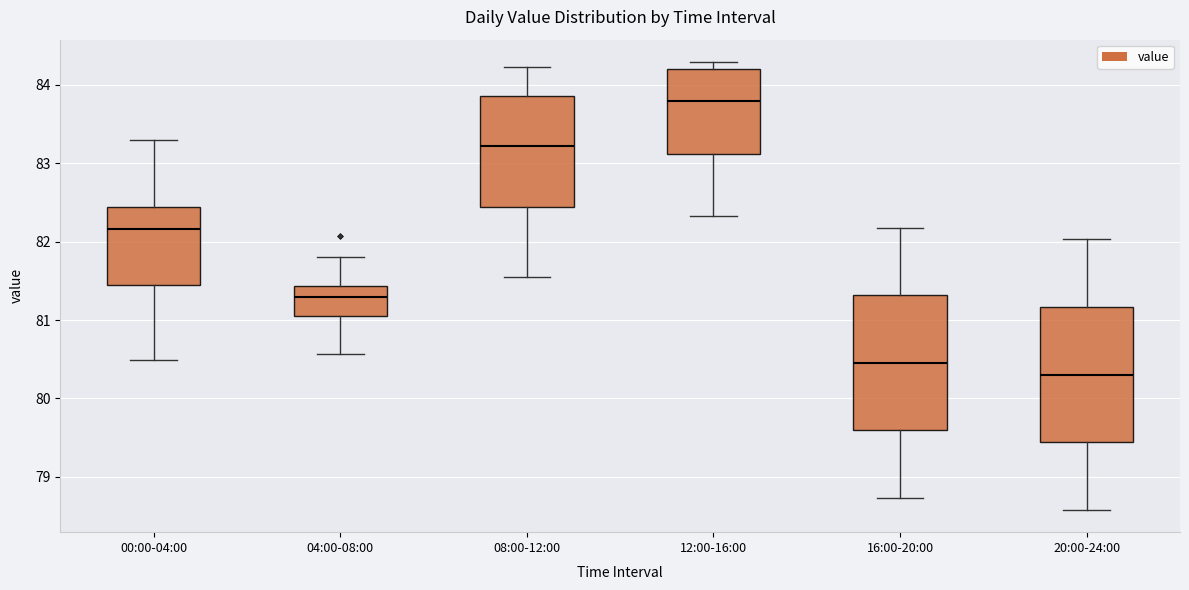

Reading left to right, transcribe this box plot: for each box, give where its median line is, the range the box spans, and where its two whiskers end, as read against the y-axis. The values are not printed on the chart, so give them approximately, as read against the axis.

00:00-04:00: median 82.2, box 81.4 to 82.4, whiskers 80.5 to 83.3
04:00-08:00: median 81.3, box 81.1 to 81.4, whiskers 80.6 to 81.8
08:00-12:00: median 83.2, box 82.4 to 83.9, whiskers 81.6 to 84.2
12:00-16:00: median 83.8, box 83.1 to 84.2, whiskers 82.3 to 84.3
16:00-20:00: median 80.5, box 79.6 to 81.3, whiskers 78.7 to 82.2
20:00-24:00: median 80.3, box 79.4 to 81.2, whiskers 78.6 to 82.0